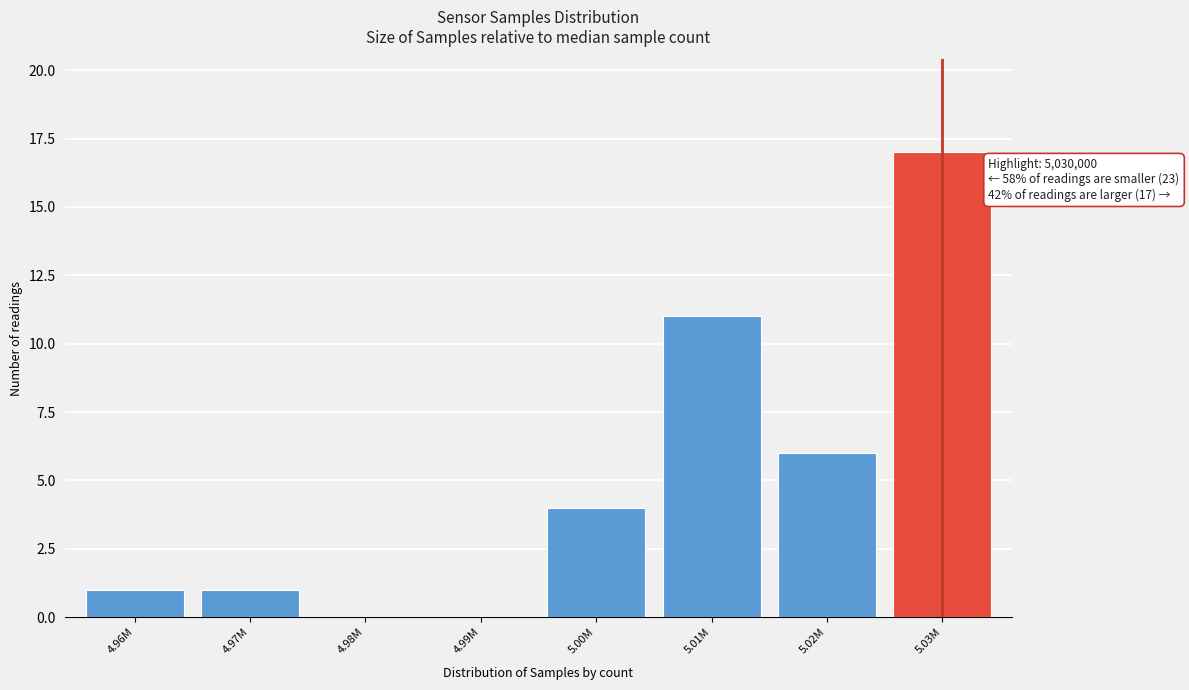

Reading left to right, transcribe all the data shown in this chart.

4.96M=1	4.97M=1	4.98M=0	4.99M=0	5.00M=4	5.01M=11	5.02M=6	5.03M=17